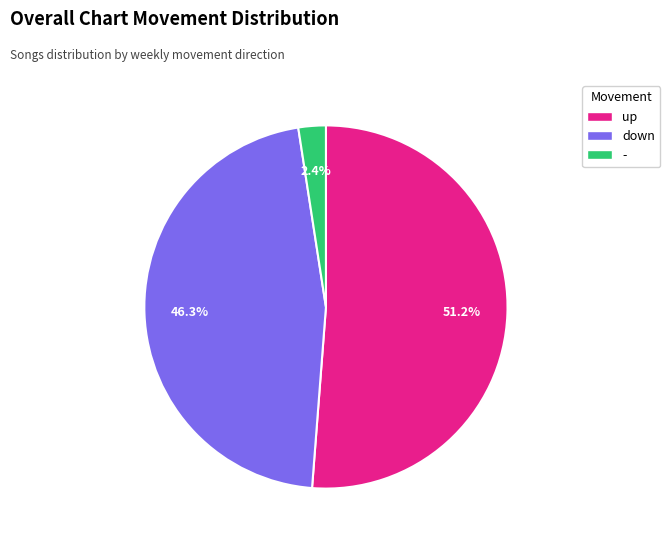

What percentage is the - slice, to the nearest percent?

2%